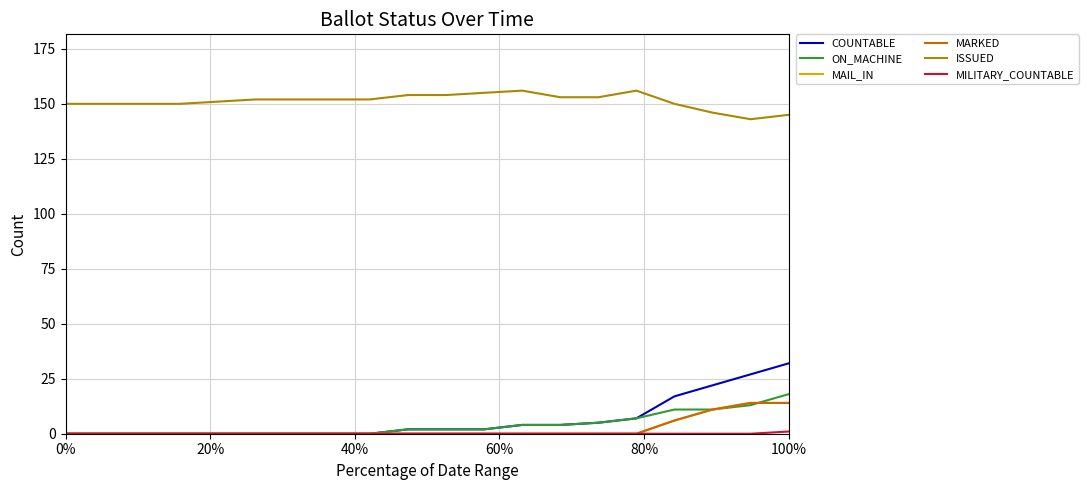

What is the difference between the second highest and second lowest values in the ISSUED series?

11